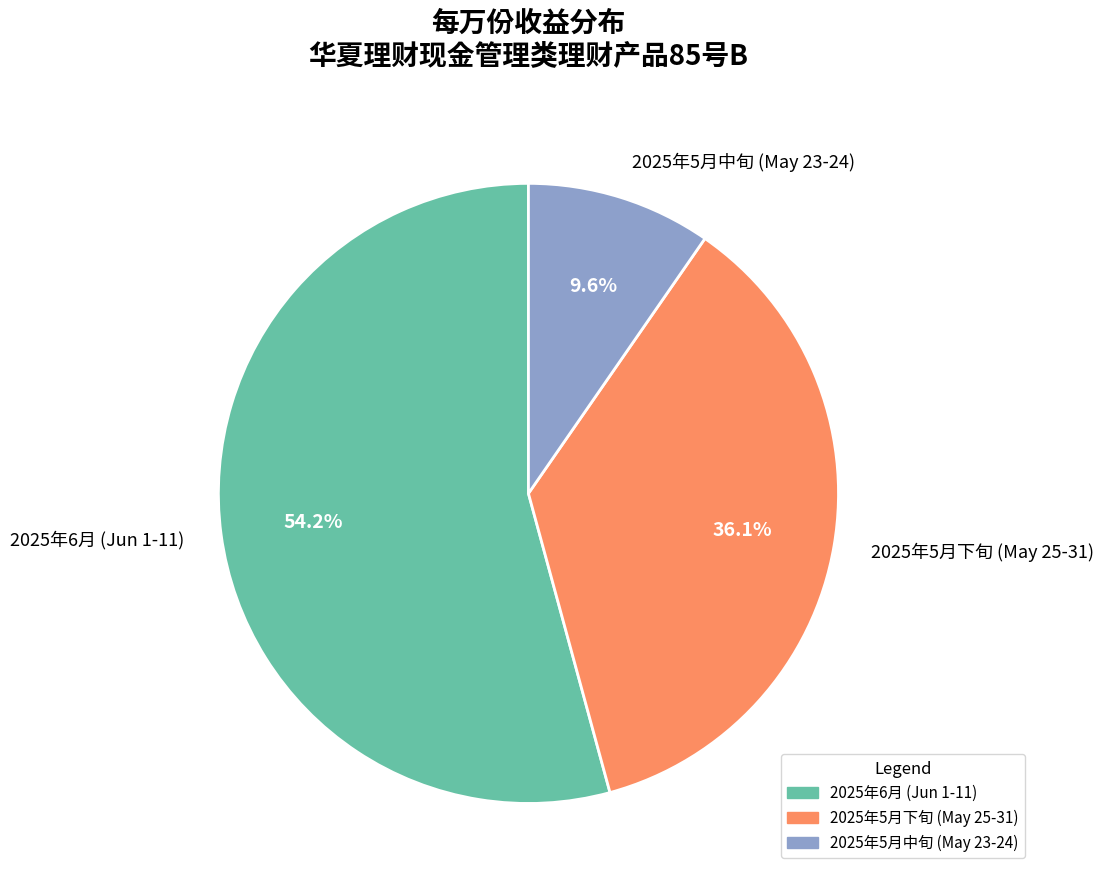

Count the number of slices in the pie.

3